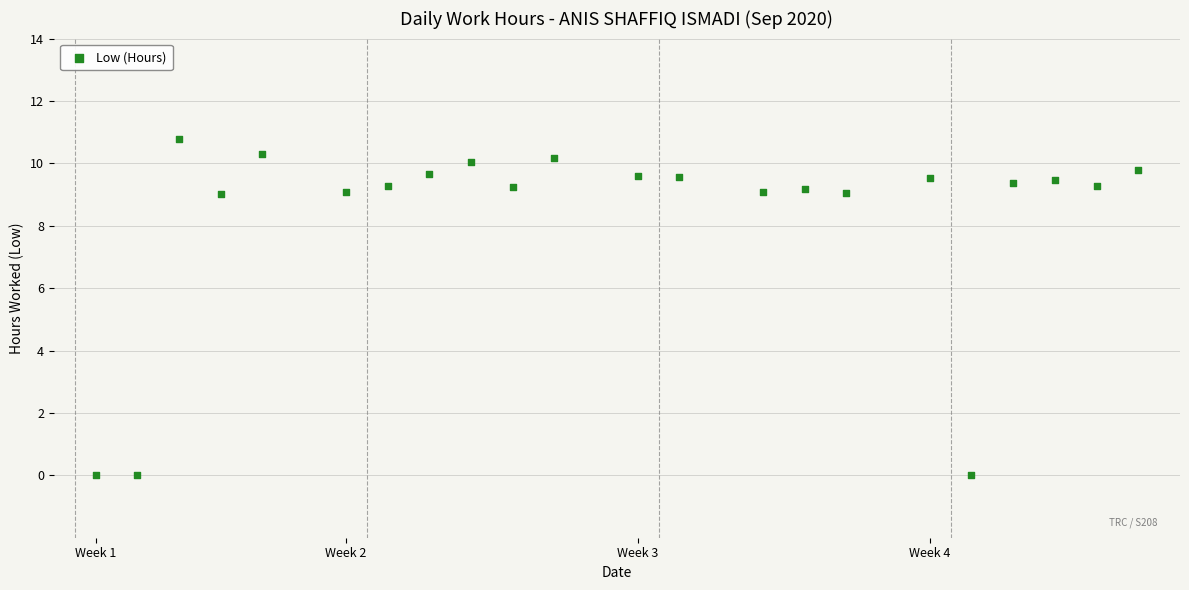

What is the range of X values (max minus min)?

25.0